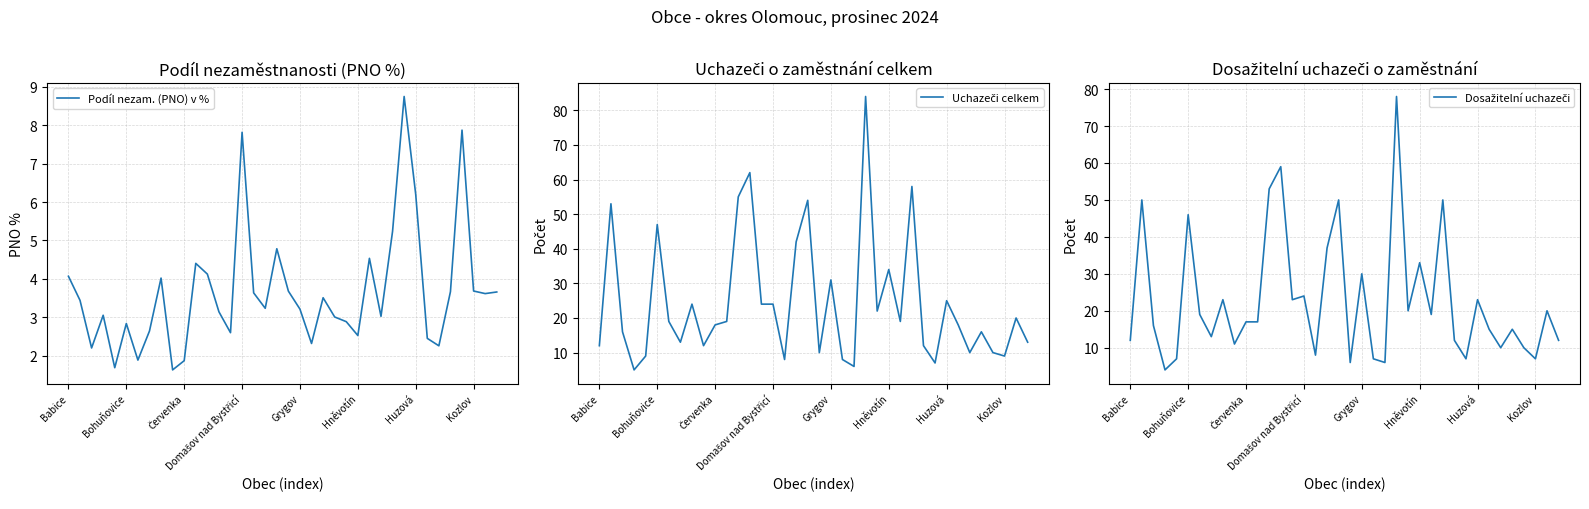

What is the spread (max minus min) of values at 28?

6.8